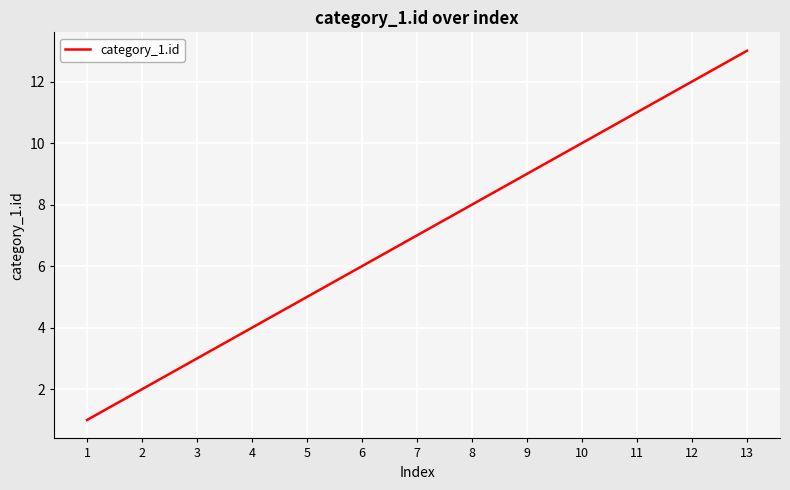

What is the ratio of the value at 13 to the value at 11?

1.2